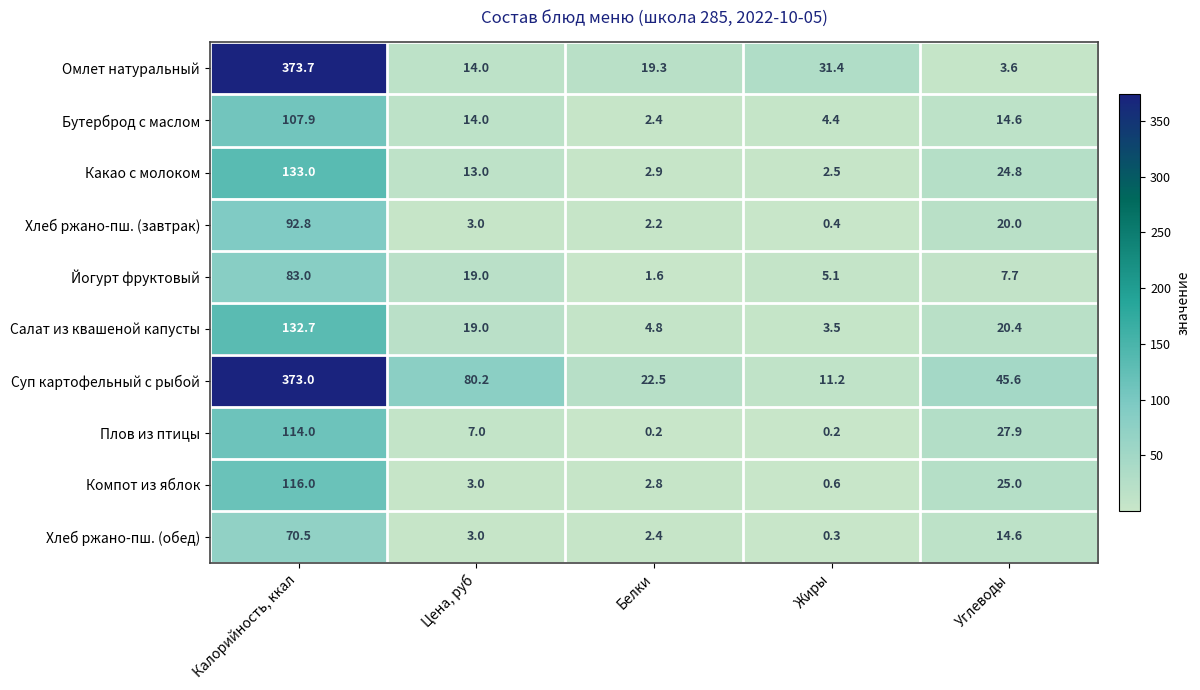

Which series has the largest total across all categories?

Суп картофельный с рыбой